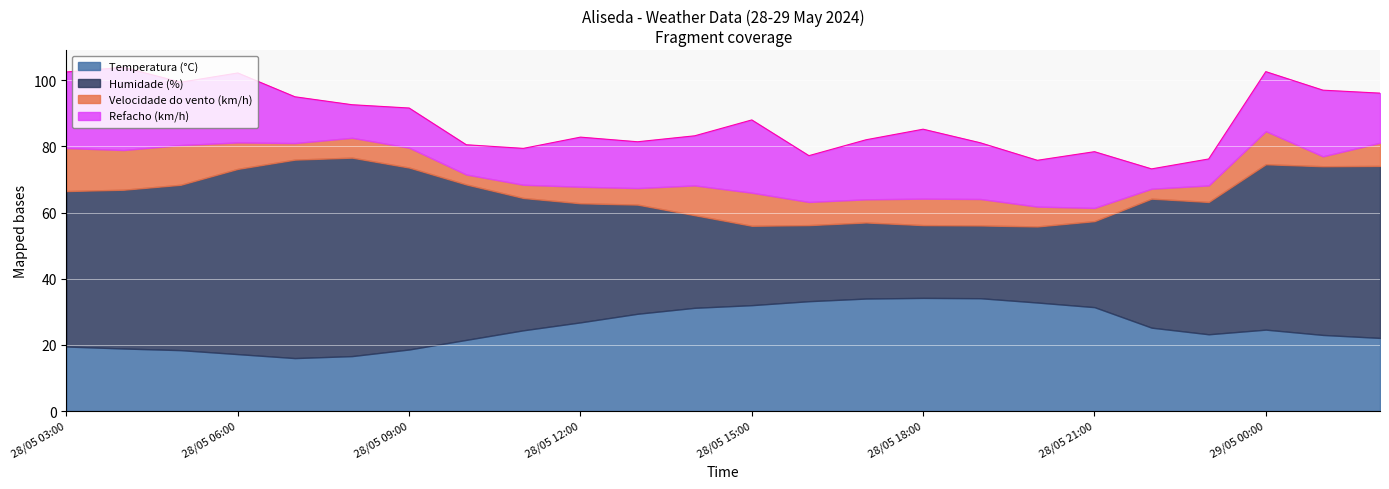

What value does the Velocidade do vento (km/h) series have at 28/05 08:00?

6.0